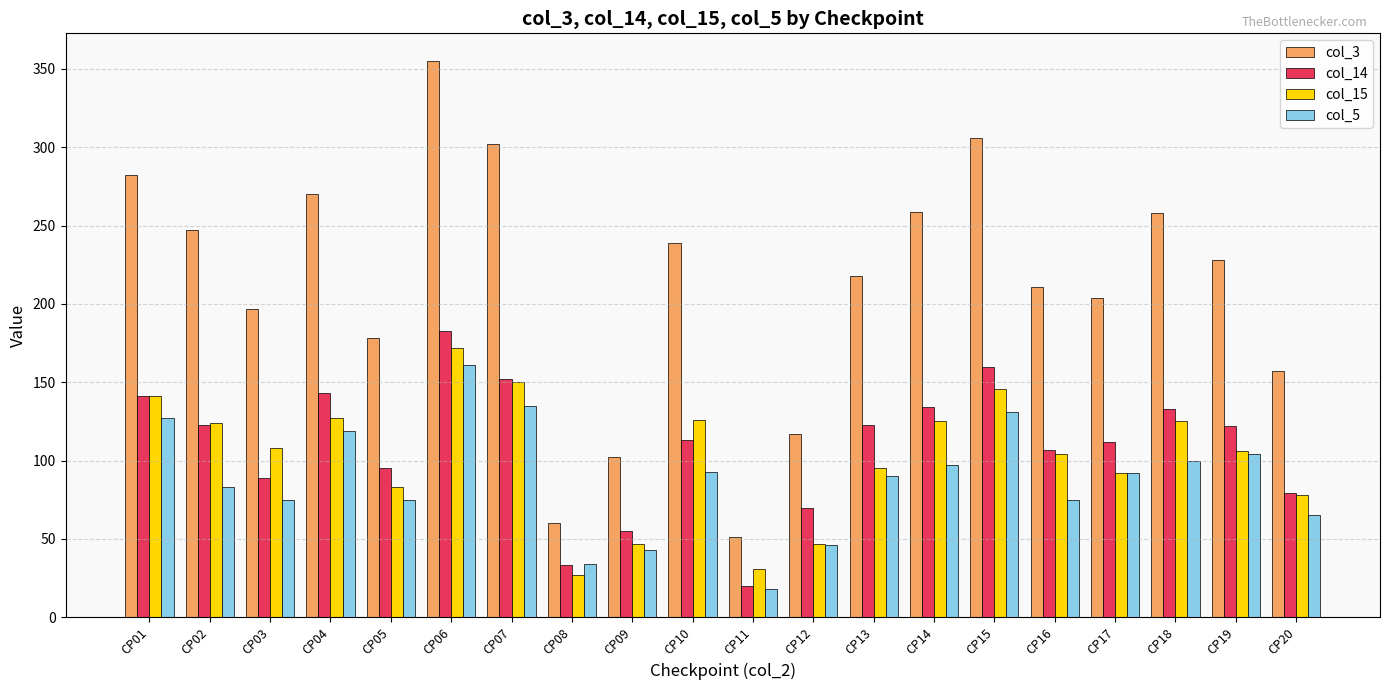

How many series are shown in this chart?

4